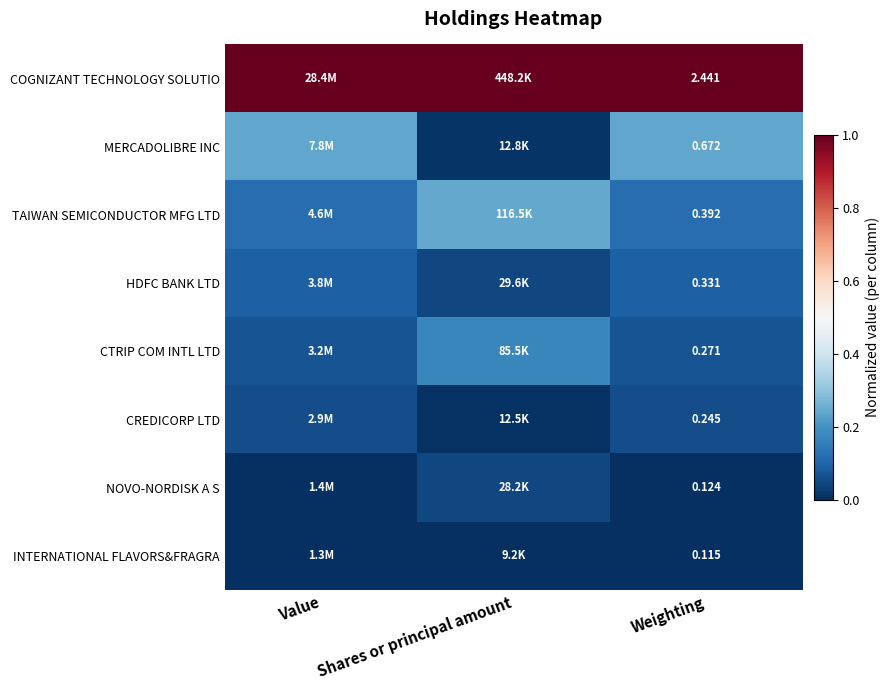

At Weighting, list the series in order from largest to smallest.

COGNIZANT TECHNOLOGY SOLUTIO, MERCADOLIBRE INC, TAIWAN SEMICONDUCTOR MFG LTD, HDFC BANK LTD, CTRIP COM INTL LTD, CREDICORP LTD, NOVO-NORDISK A S, INTERNATIONAL FLAVORS&FRAGRA